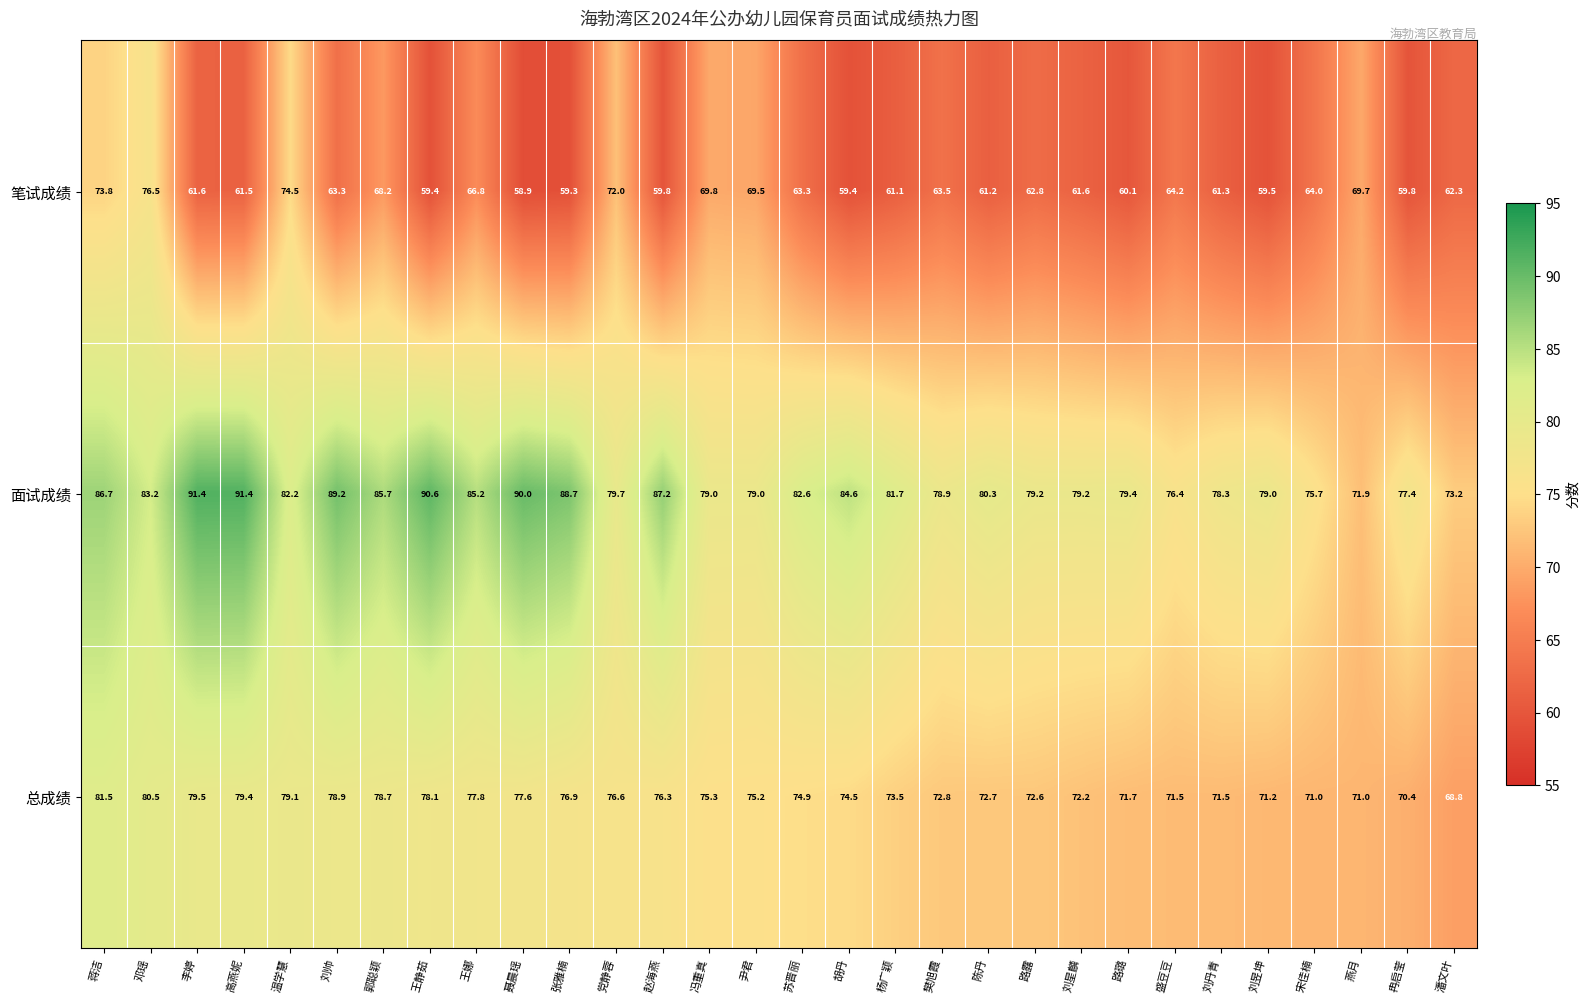

The 笔试成绩 series shows 40.7 at 路露. True or false?

False